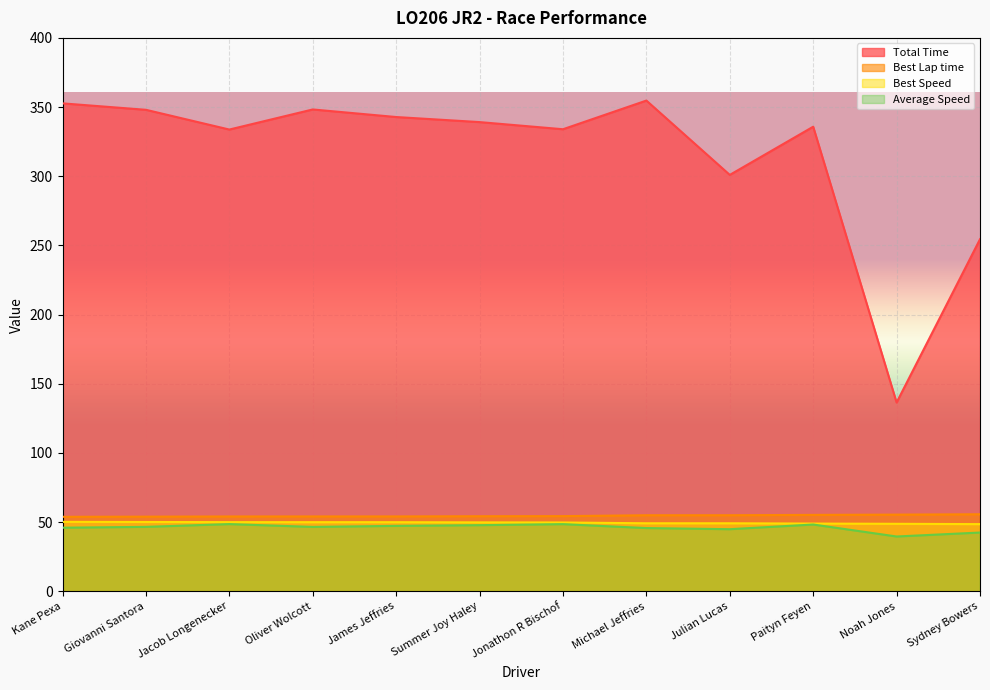

Reading right to left, extract all data points from this chart.

Total Time: 254.5	136.4	335.8	301.0	354.7	334.0	339.1	342.8	348.3	333.7	348.0	352.7
Best Lap time: 55.6	55.4	55.2	55.0	54.9	54.3	54.2	54.1	54.1	54.1	53.9	53.8
Best Speed: 48.5	48.8	48.9	49.1	49.1	49.7	49.8	49.9	49.9	49.9	50.1	50.2
Average Speed: 42.4	39.6	48.2	44.9	45.7	48.5	47.8	47.3	46.5	48.5	46.5	45.9